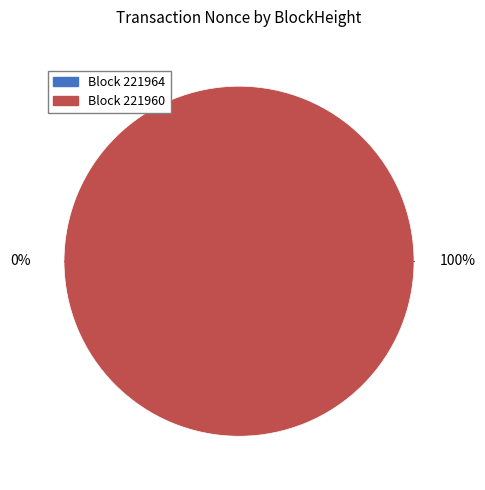

True or false: 221960 accounts for 88% of the total.

False